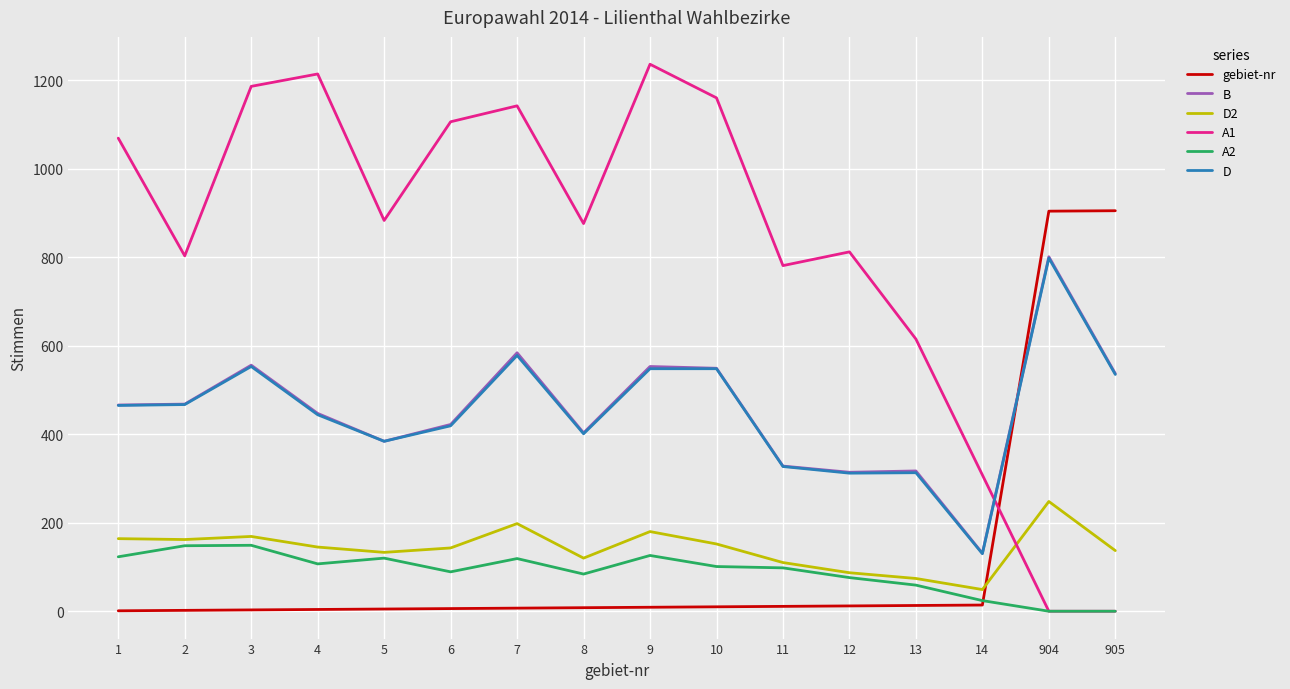

Which series has the largest range (max minus min)?

A1